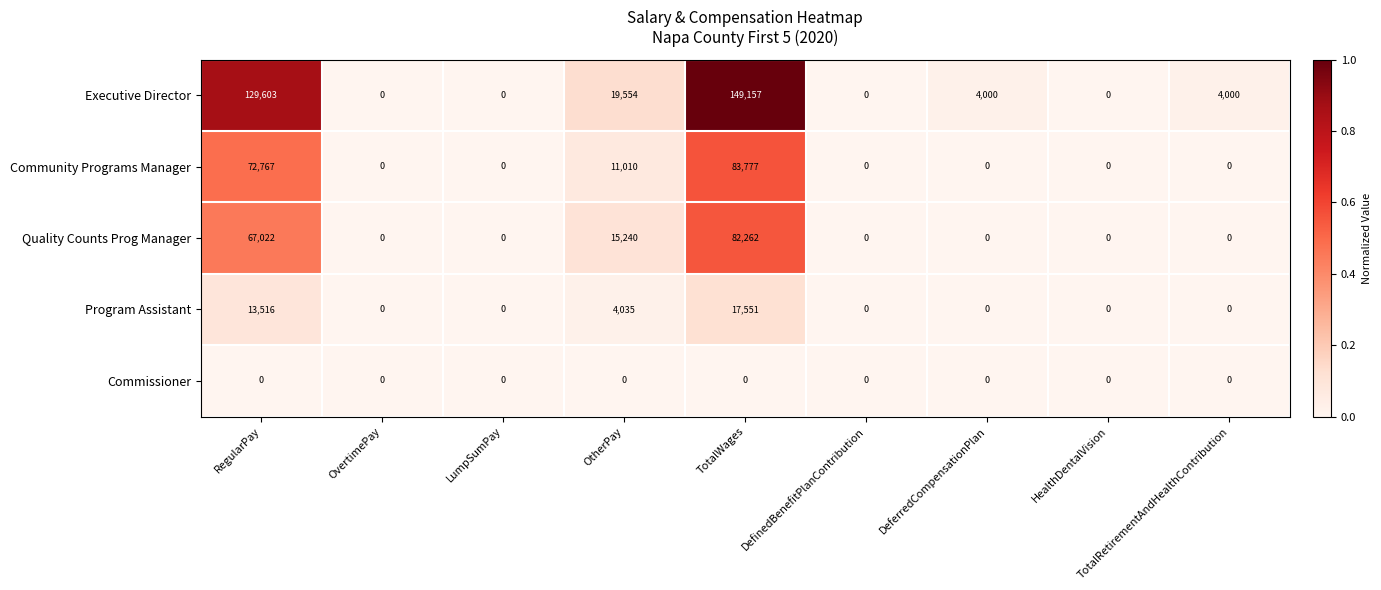

What is the sum of all Quality Counts Prog Manager values?

164524